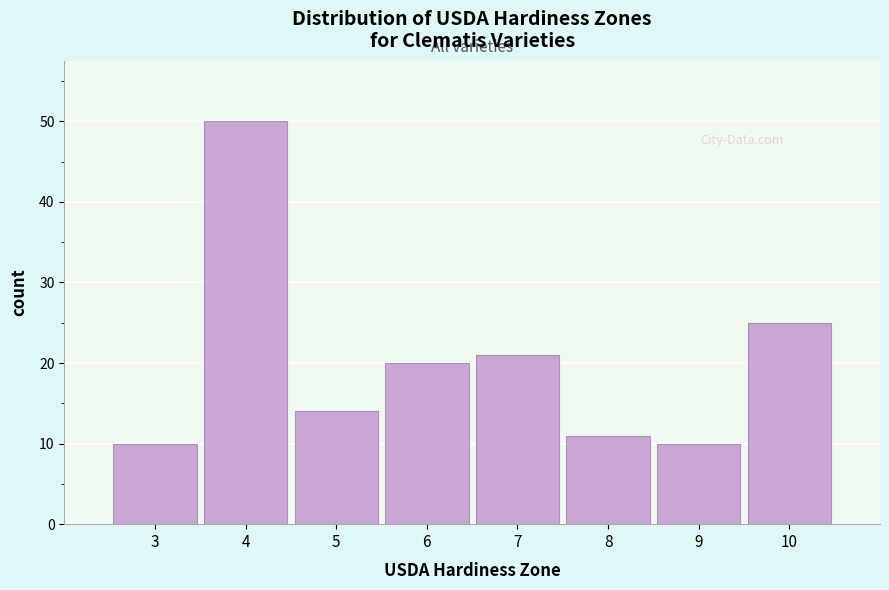

Over which range of the x-axis is the bar tallest?

3.5 to 4.5